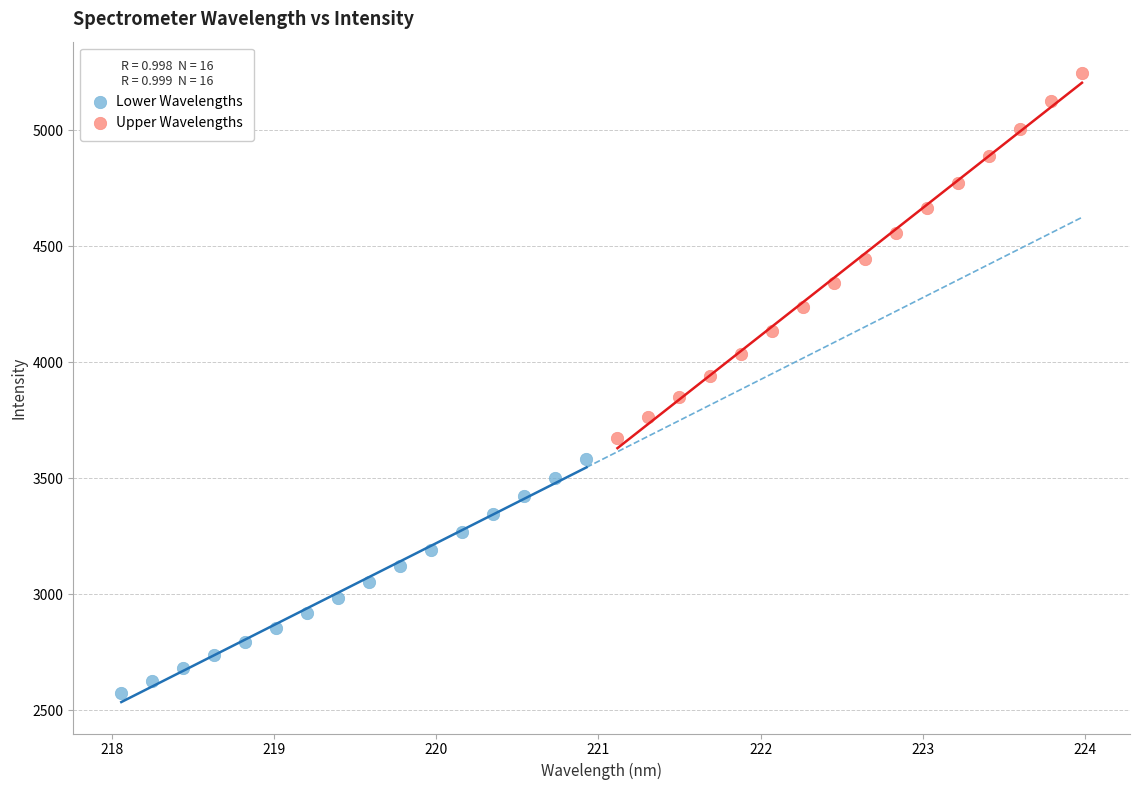

Which series has the largest Y range (max minus min)?

Upper Wavelengths